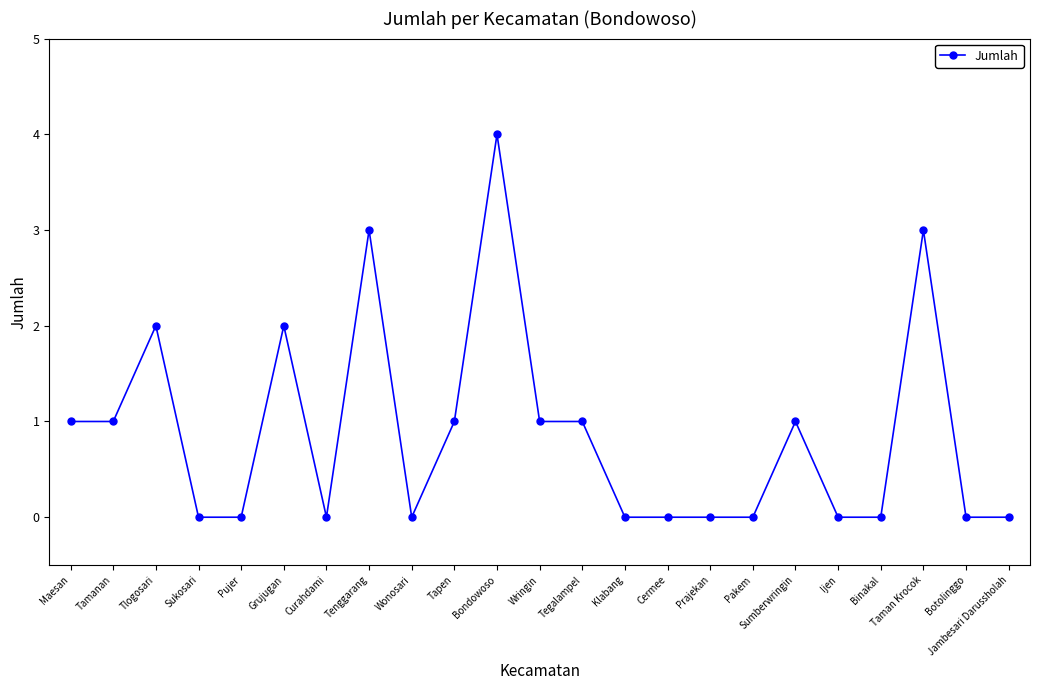

Reading left to right, list all the values displayed in this chart.

Maesan=1	Tamanan=1	Tlogosari=2	Sukosari=0	Pujer=0	Grujugan=2	Curahdami=0	Tenggarang=3	Wonosari=0	Tapen=1	Bondowoso=4	Wringin=1	Tegalampel=1	Klabang=0	Cermee=0	Prajekan=0	Pakem=0	Sumberwringin=1	Ijen=0	Binakal=0	Taman Krocok=3	Botolinggo=0	Jambesari Darussholah=0